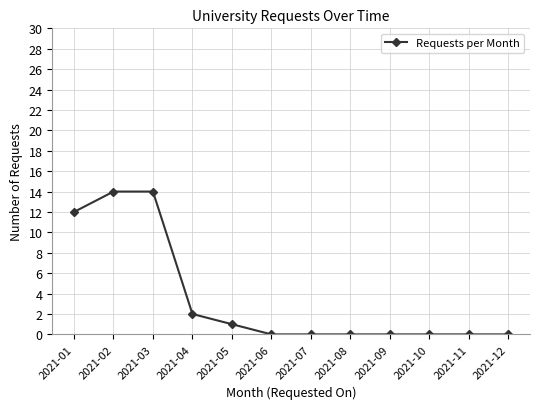

What is the change in value from 2021-02 to 2021-05?

-13